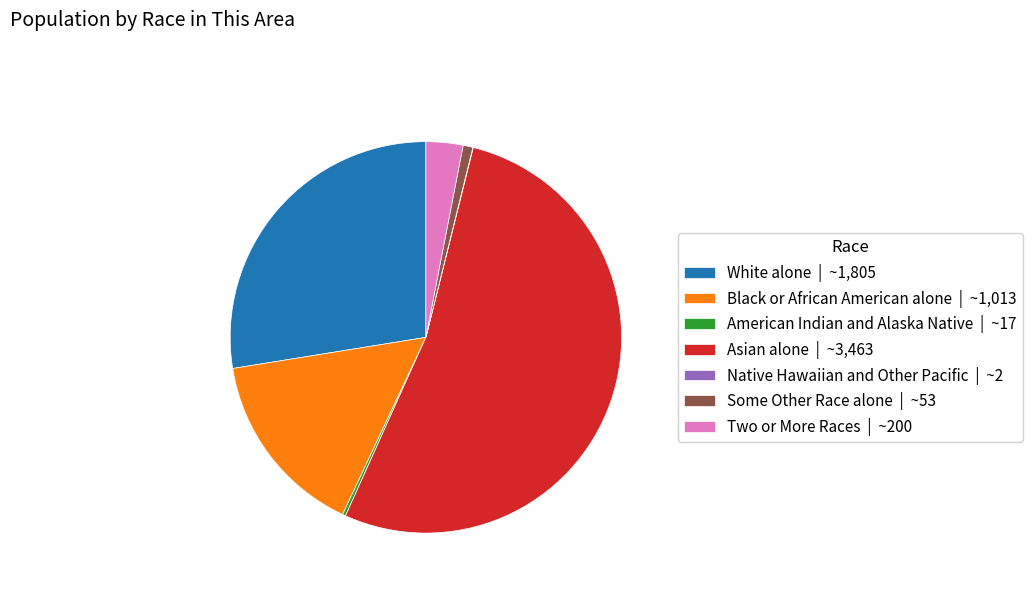

Does any single category account for the majority?

Yes